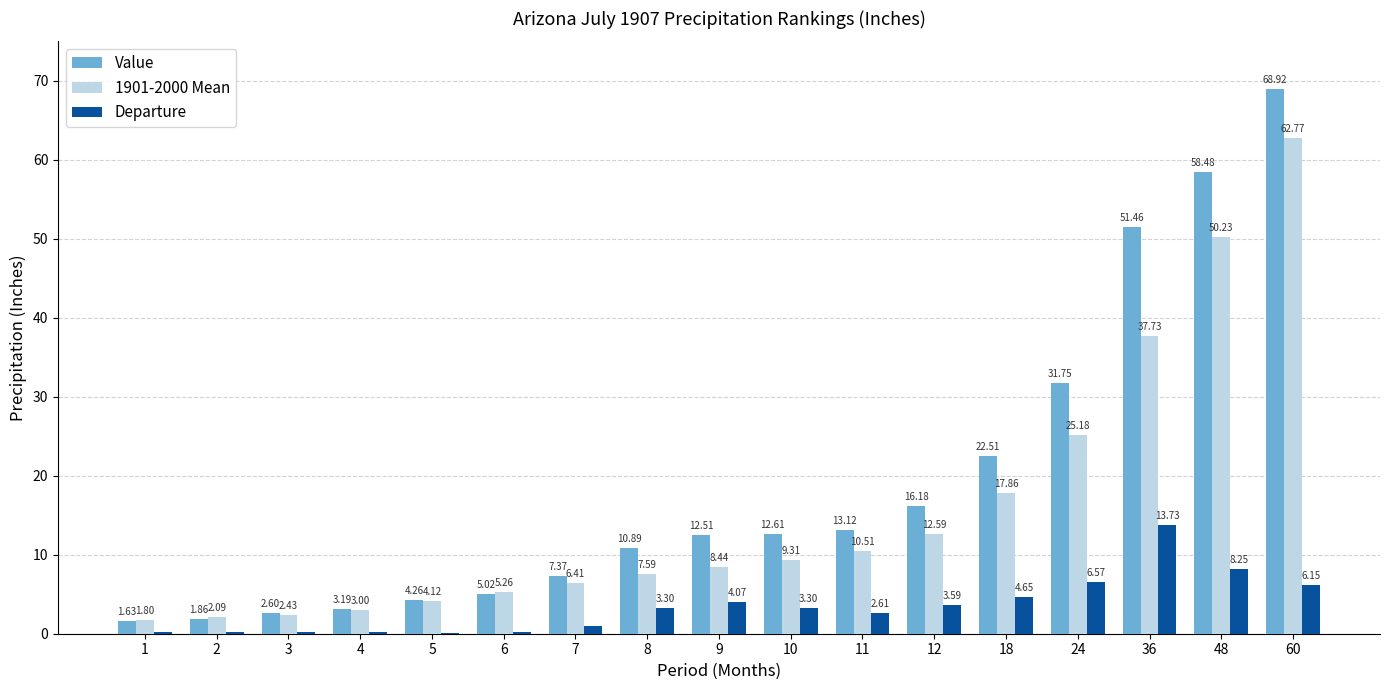

How many data points does each series have?

17